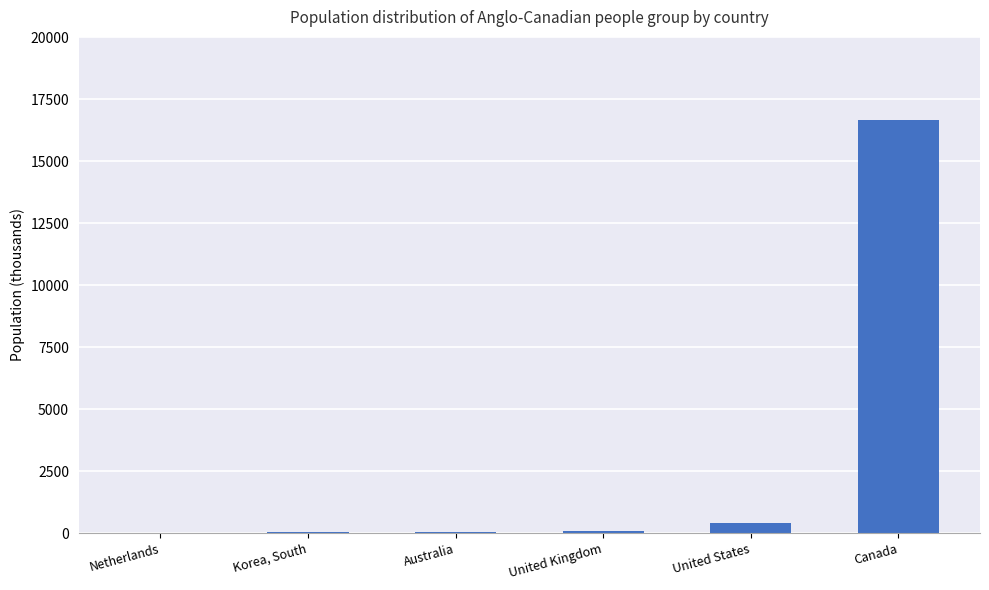

Which label corresponds to the largest value in the chart?

Canada